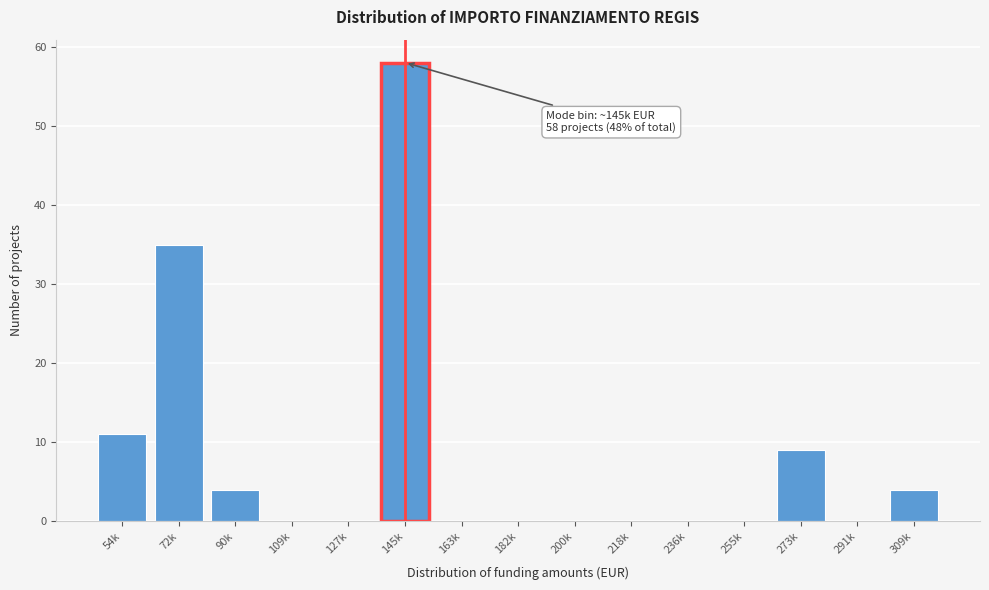

Reading right to left, list all the values displayed in this chart.

309k=4	291k=0	273k=9	255k=0	236k=0	218k=0	200k=0	182k=0	163k=0	145k=58	127k=0	109k=0	90k=4	72k=35	54k=11